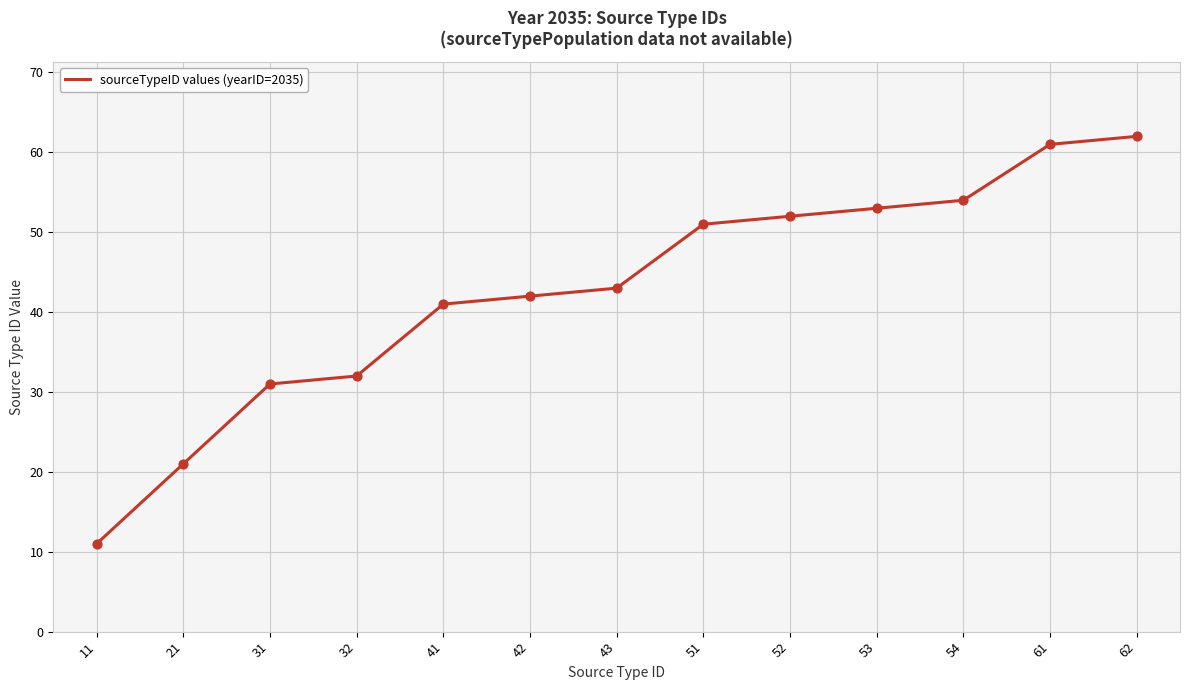

Which has a higher value, 42 or 54?

54